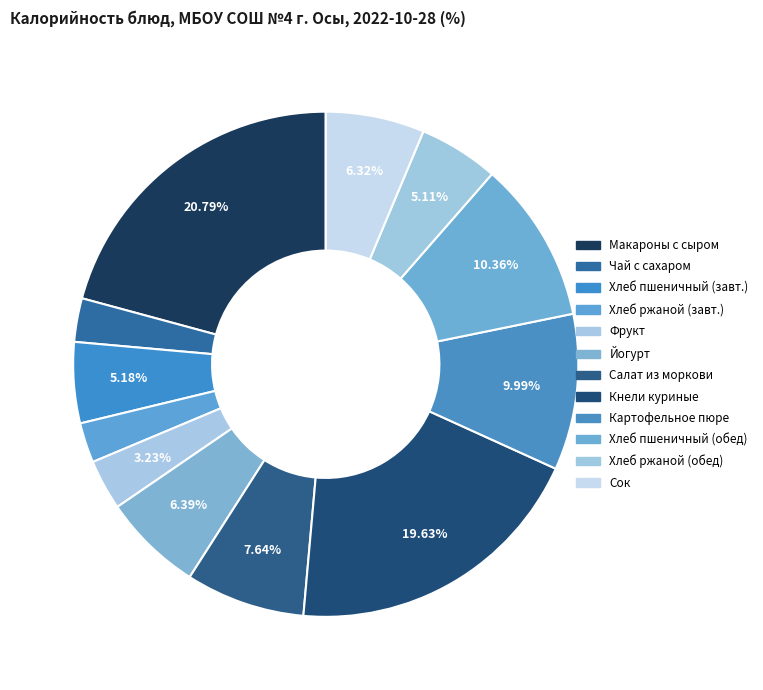

Is Картофельное пюре the majority of the pie?

No